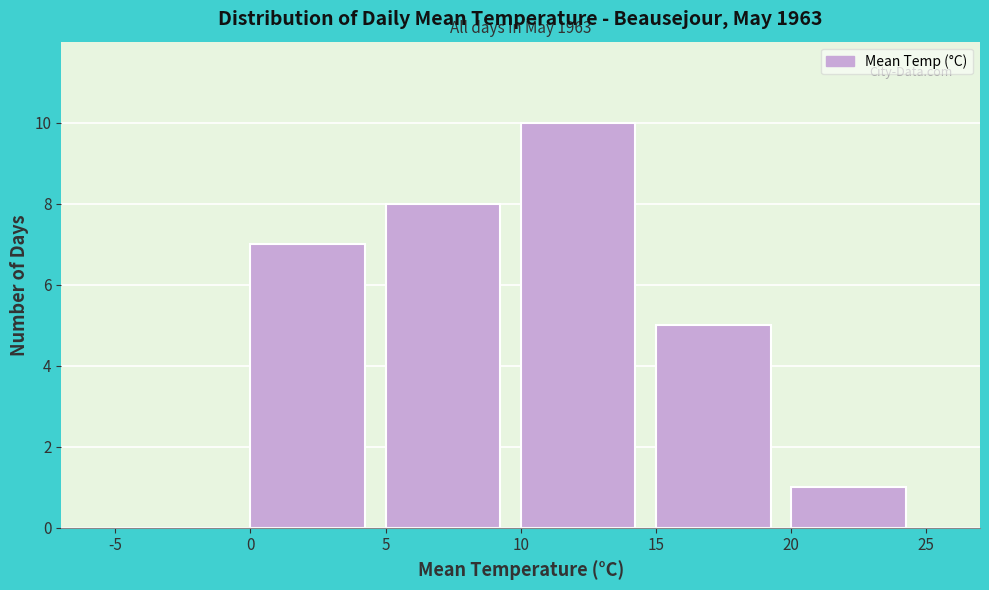

Which range on the x-axis has the tallest bar?

10 to 15